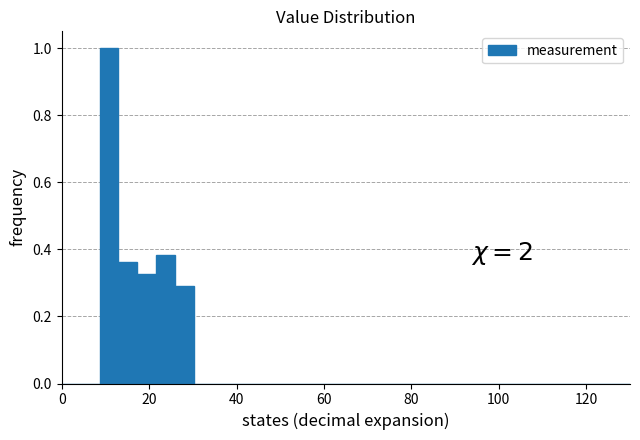

Read against the x-axis, roughly where is the centre of the tallest bar?

10